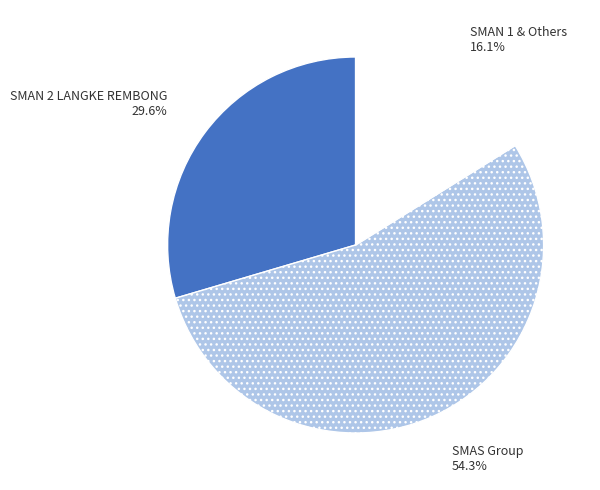

What is the total percentage of SMAN 2 LANGKE REMBONG and SMAN 1 & Others?

45.7%